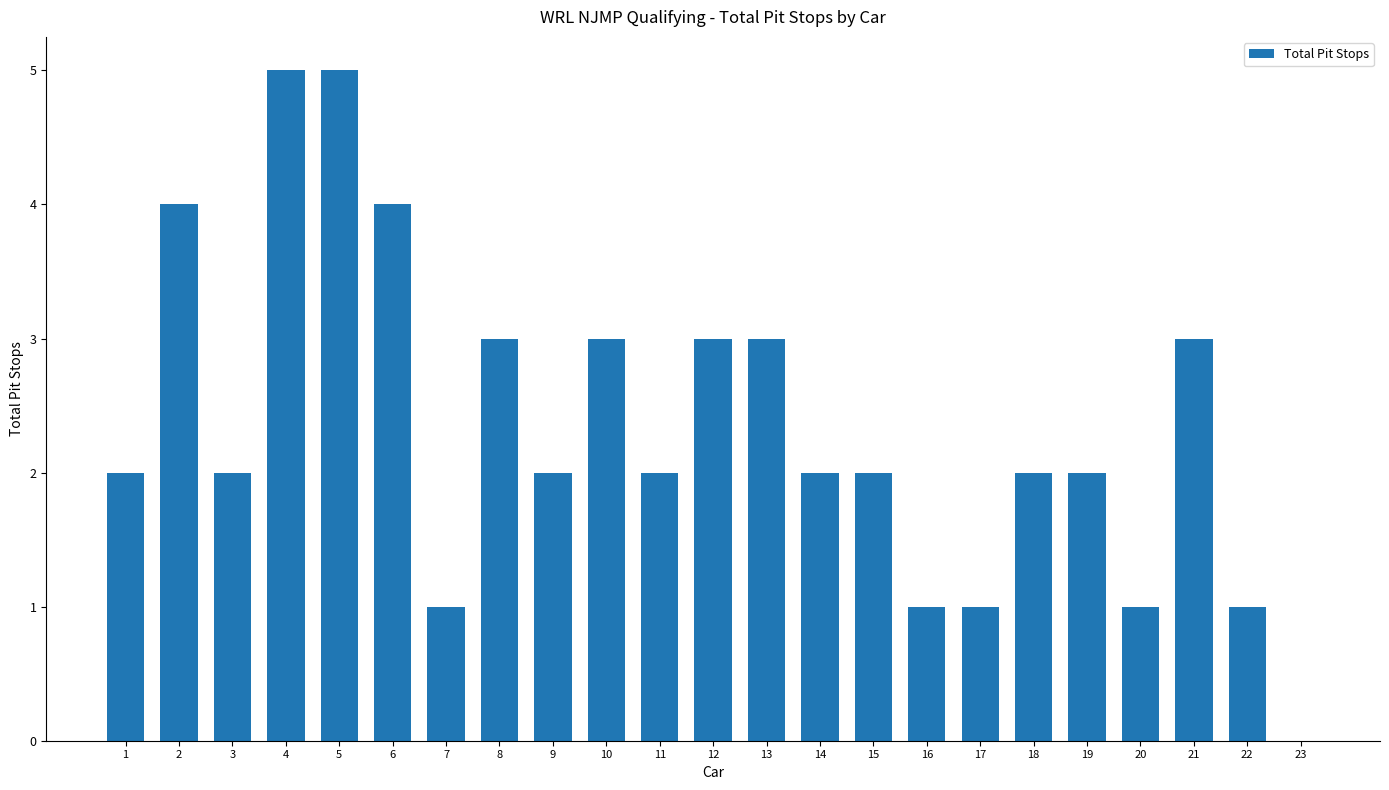

What is the ratio of the value at 9 to the value at 5?

0.4